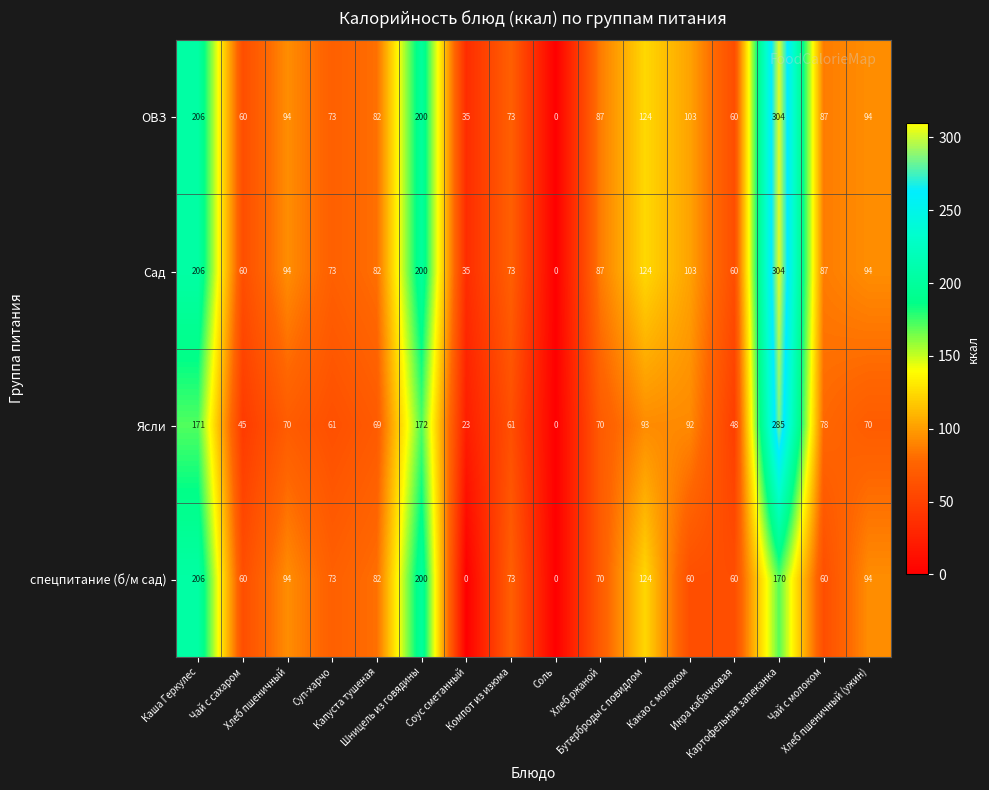

At how many categories does at least one series exceed 96?

5